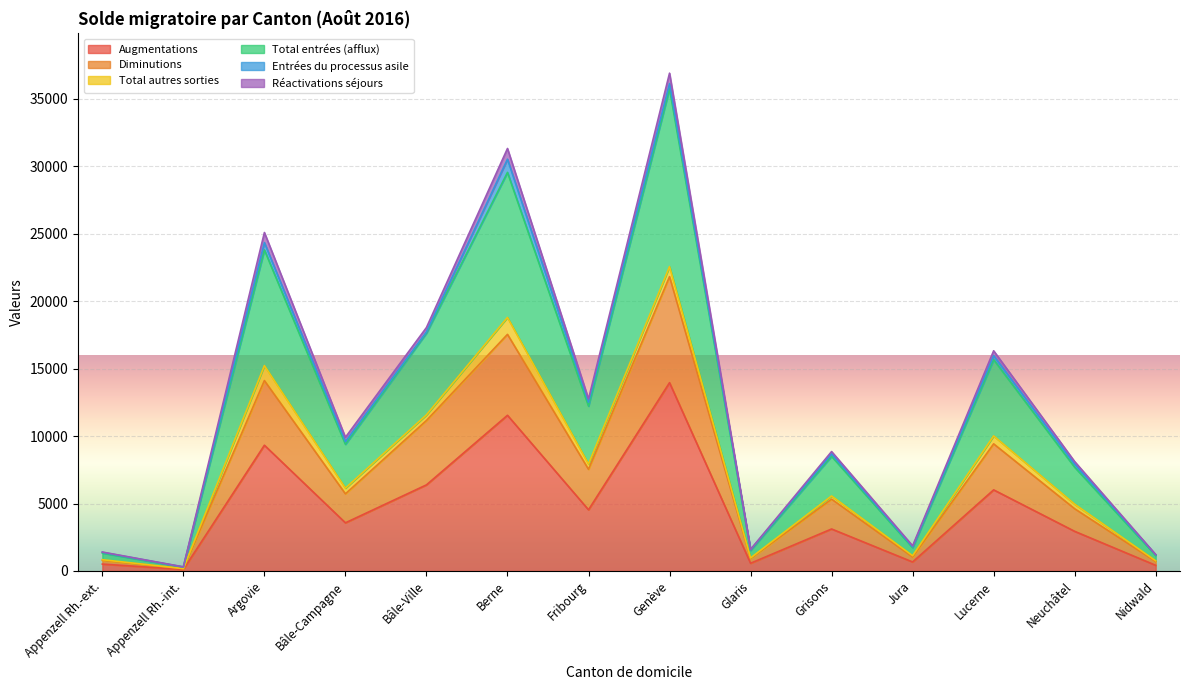

True or false: Total entrées (afflux) and Diminutions intersect in this chart.

False